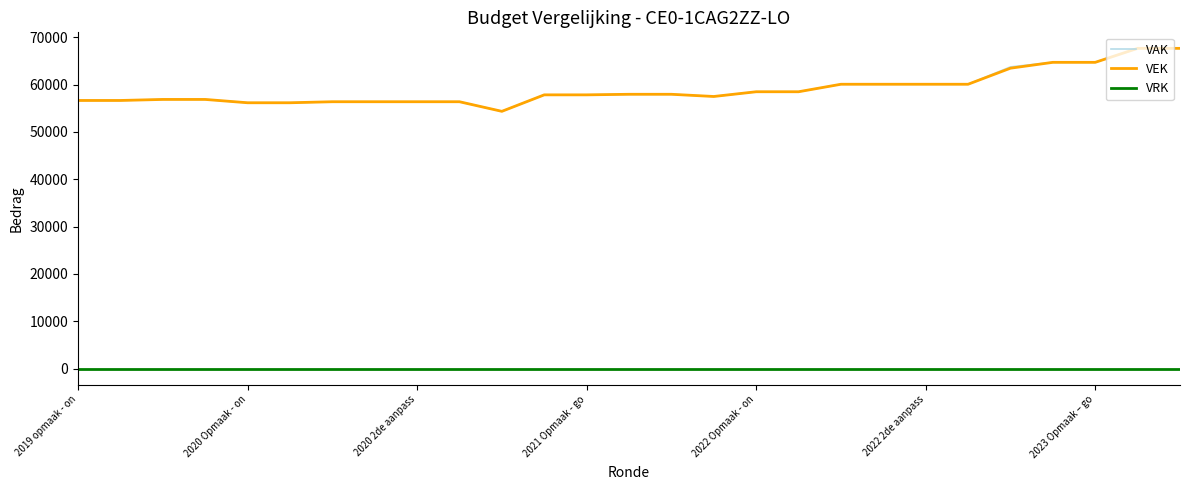

True or false: VAK and VRK intersect in this chart.

False